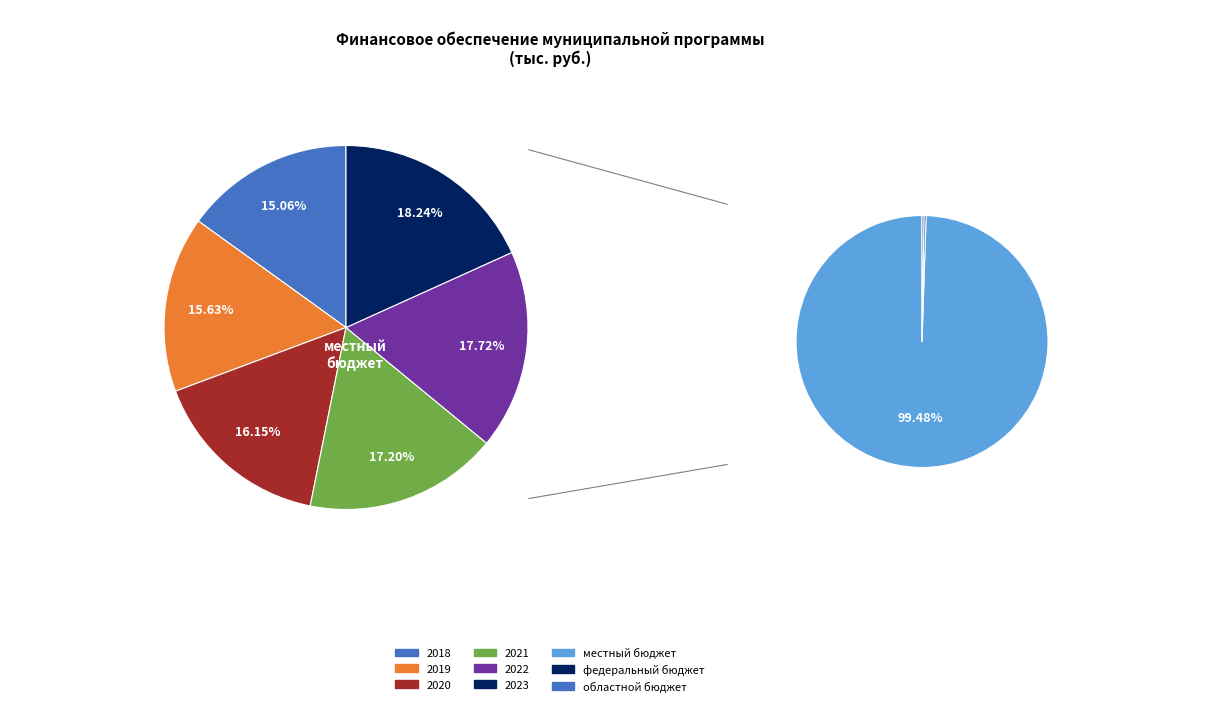

Which category has the smallest portion of the pie?

федеральный бюджет